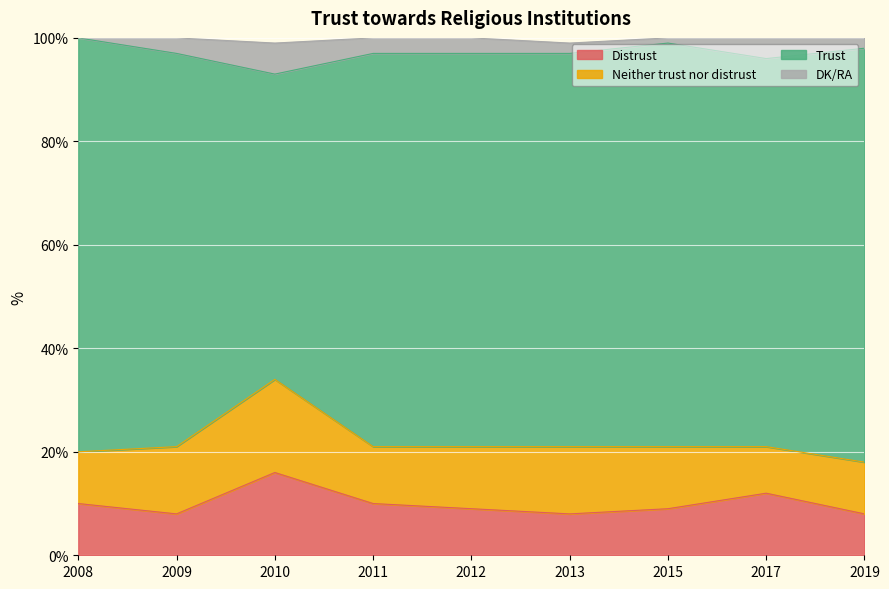

The value of Distrust at 2009 is 14. True or false?

False